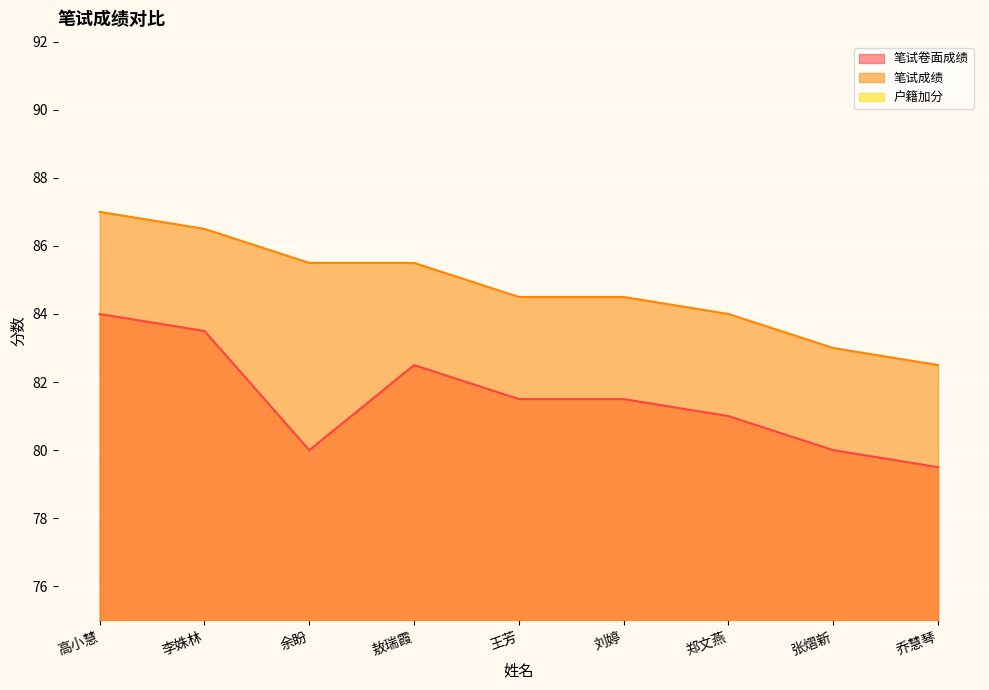

True or false: 笔试卷面成绩 and 笔试成绩 intersect in this chart.

False